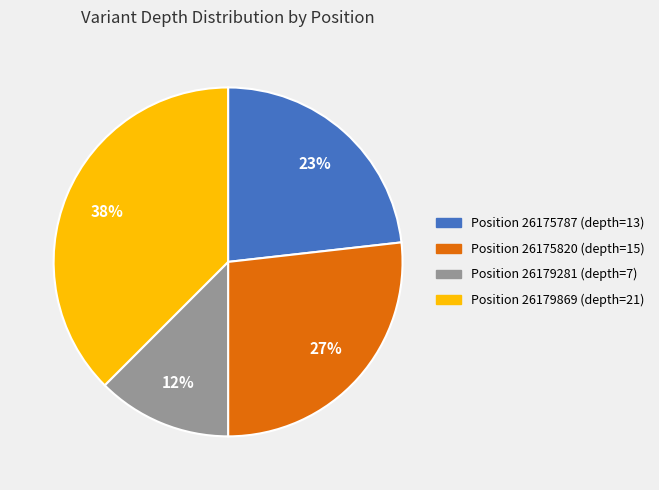

Is there a majority slice in this chart?

No